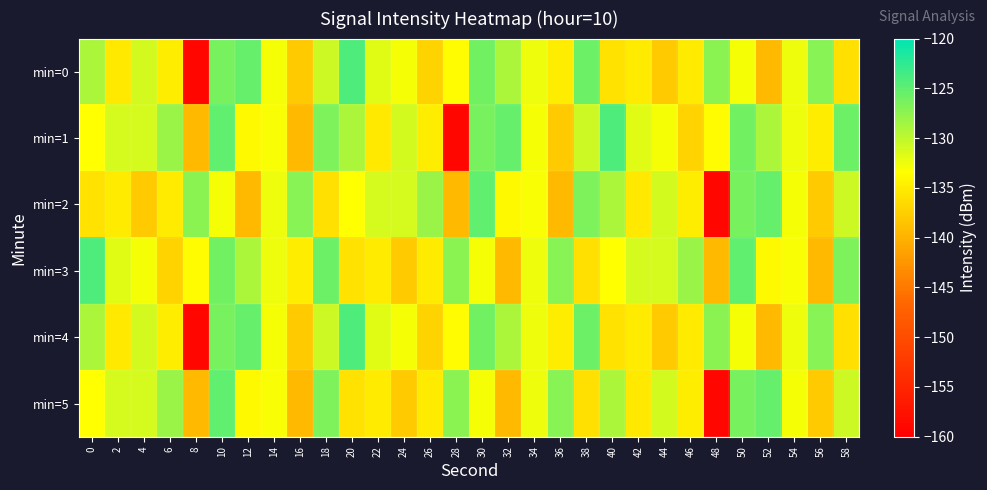

Reading left to right, list all the values displayed in this chart.

min=0: 0=-129.0	2=-135.2	4=-131.0	6=-134.9	8=-159.1	10=-126.3	12=-125.4	14=-132.9	16=-137.9	18=-130.7	20=-124.1	22=-131.8	24=-132.8	26=-137.1	28=-133.6	30=-126.1	32=-129.0	34=-132.4	36=-134.9	38=-125.7	40=-135.8	42=-135.1	44=-137.9	46=-135.0	48=-127.2	50=-132.9	52=-139.3	54=-132.4	56=-127.0	58=-136.0
min=1: 0=-133.3	2=-131.2	4=-131.2	6=-128.0	8=-139.3	10=-125.1	12=-133.9	14=-133.1	16=-139.3	18=-126.6	20=-129.0	22=-135.2	24=-131.0	26=-134.9	28=-159.1	30=-126.3	32=-125.4	34=-132.9	36=-137.9	38=-130.7	40=-124.1	42=-131.8	44=-132.8	46=-137.1	48=-133.6	50=-126.1	52=-129.0	54=-132.4	56=-134.9	58=-125.7
min=2: 0=-135.8	2=-135.1	4=-137.9	6=-135.0	8=-127.2	10=-132.9	12=-139.3	14=-132.4	16=-127.0	18=-136.0	20=-133.3	22=-131.2	24=-131.2	26=-128.0	28=-139.3	30=-125.1	32=-133.9	34=-133.1	36=-139.3	38=-126.6	40=-129.0	42=-135.2	44=-131.0	46=-134.9	48=-159.1	50=-126.3	52=-125.4	54=-132.9	56=-137.9	58=-130.7
min=3: 0=-124.1	2=-131.8	4=-132.8	6=-137.1	8=-133.6	10=-126.1	12=-129.0	14=-132.4	16=-134.9	18=-125.7	20=-135.8	22=-135.1	24=-137.9	26=-135.0	28=-127.2	30=-132.9	32=-139.3	34=-132.4	36=-127.0	38=-136.0	40=-133.3	42=-131.2	44=-131.2	46=-128.0	48=-139.3	50=-125.1	52=-133.9	54=-133.1	56=-139.3	58=-126.6
min=4: 0=-129.0	2=-135.2	4=-131.0	6=-134.9	8=-159.1	10=-126.3	12=-125.4	14=-132.9	16=-137.9	18=-130.7	20=-124.1	22=-131.8	24=-132.8	26=-137.1	28=-133.6	30=-126.1	32=-129.0	34=-132.4	36=-134.9	38=-125.7	40=-135.8	42=-135.1	44=-137.9	46=-135.0	48=-127.2	50=-132.9	52=-139.3	54=-132.4	56=-127.0	58=-136.0
min=5: 0=-133.3	2=-131.2	4=-131.2	6=-128.0	8=-139.3	10=-125.1	12=-133.9	14=-133.1	16=-139.3	18=-126.6	20=-135.8	22=-135.1	24=-137.9	26=-135.0	28=-127.2	30=-132.9	32=-139.3	34=-132.4	36=-127.0	38=-136.0	40=-129.0	42=-135.2	44=-131.0	46=-134.9	48=-159.1	50=-126.3	52=-125.4	54=-132.9	56=-137.9	58=-130.7